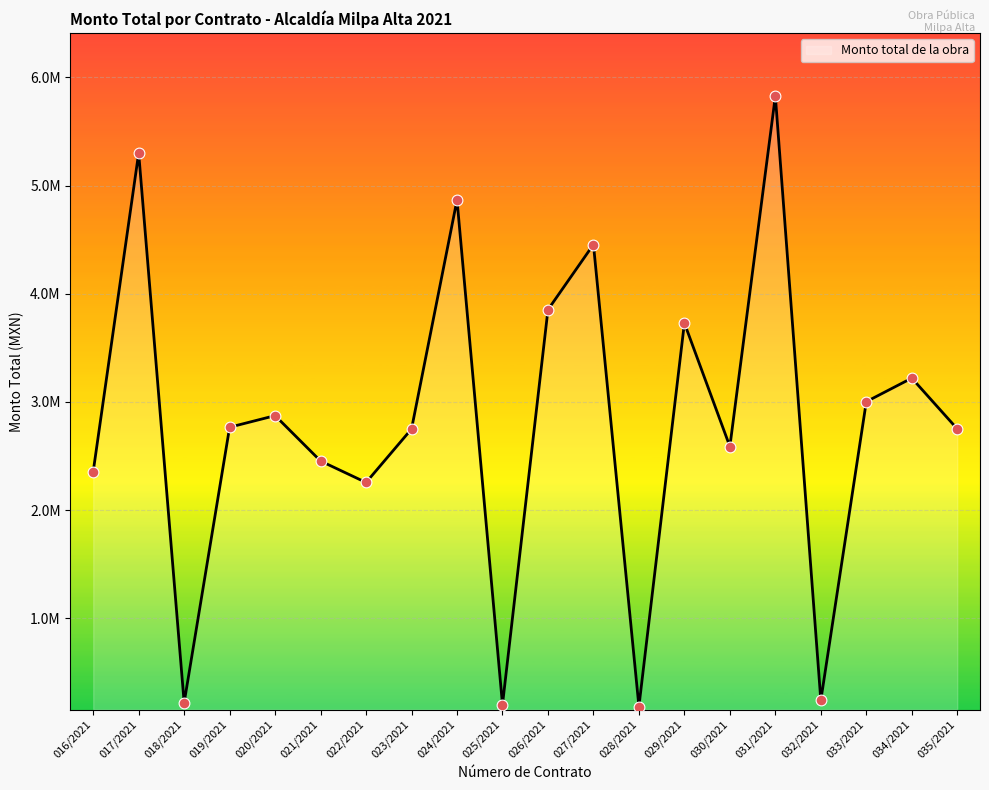

Does the chart have visible grid lines?

Yes